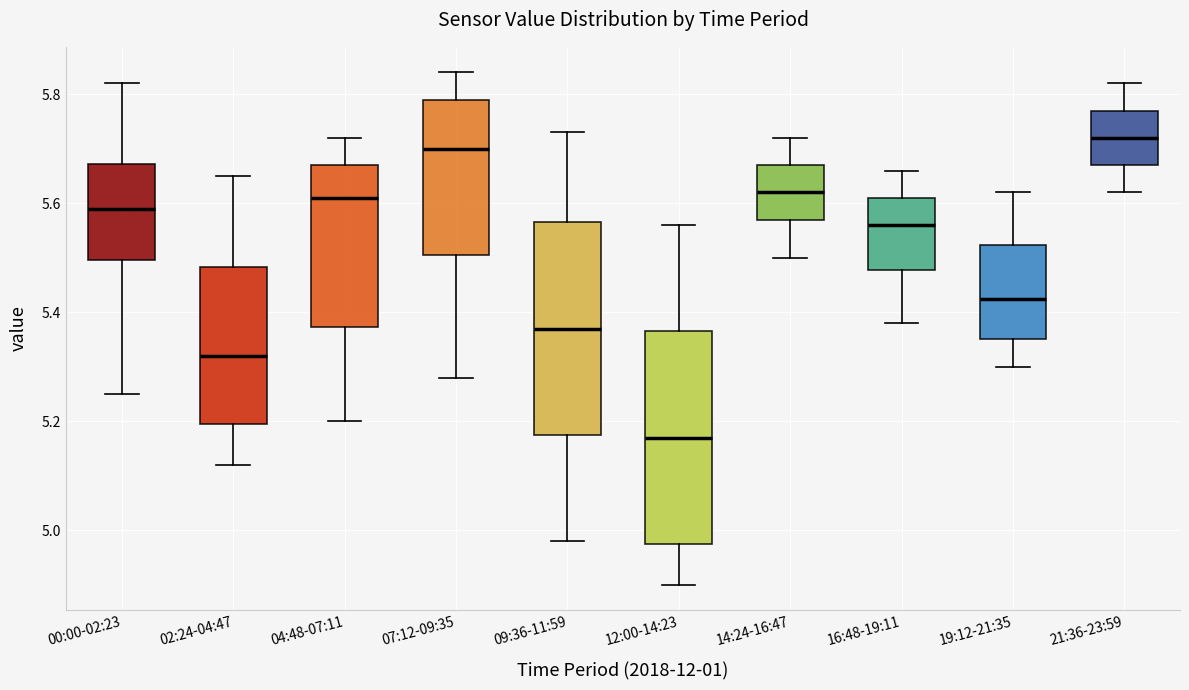

Where does the lower whisker of the box for 14:24-16:47 end on the y-axis? The values are not printed on the chart, so give them approximately, as read against the axis.

5.50